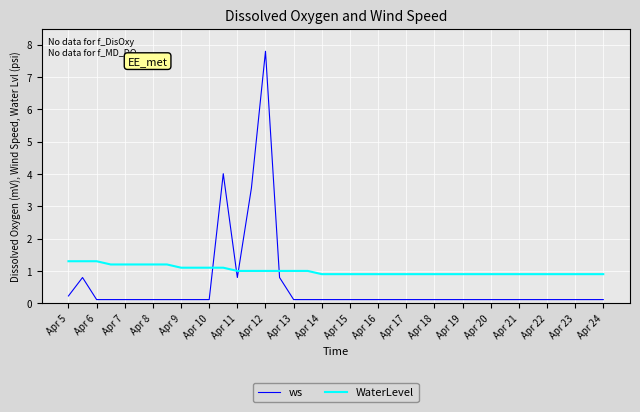

What is the maximum value for ws?

7.8